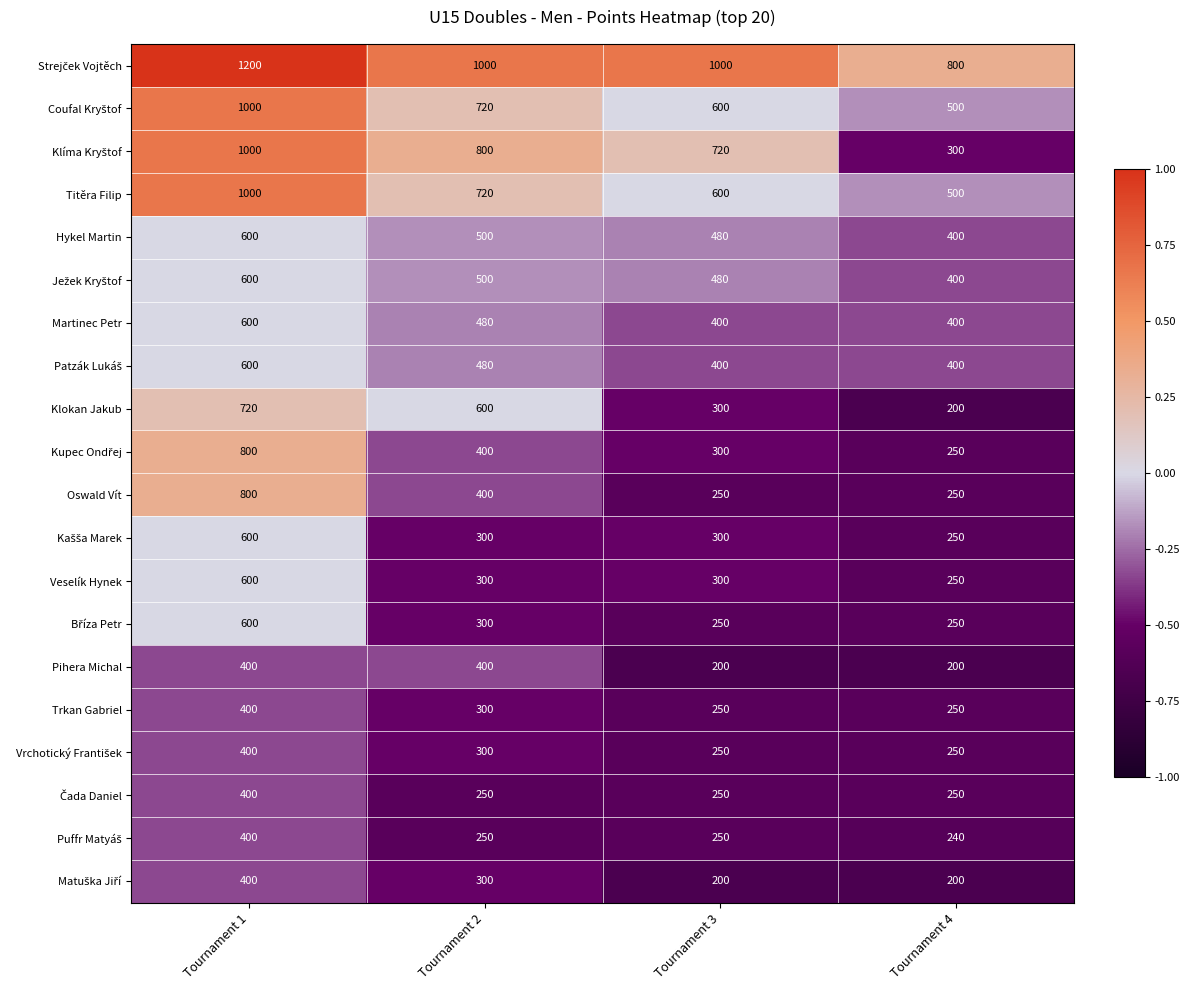

What is the difference between the maximum and second lowest values in the Oswald Vít series?

550